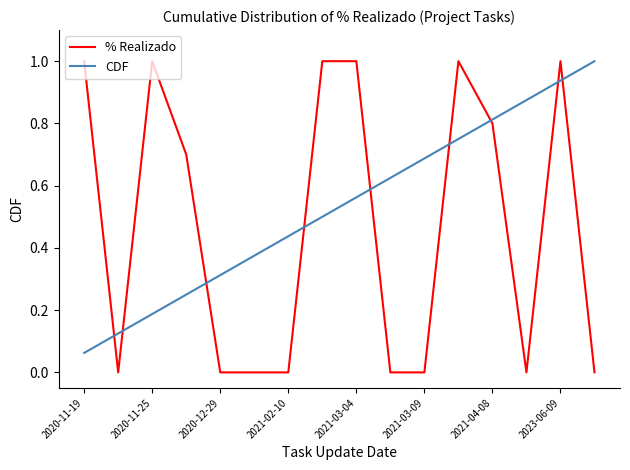

How many lines are shown in the chart?

2